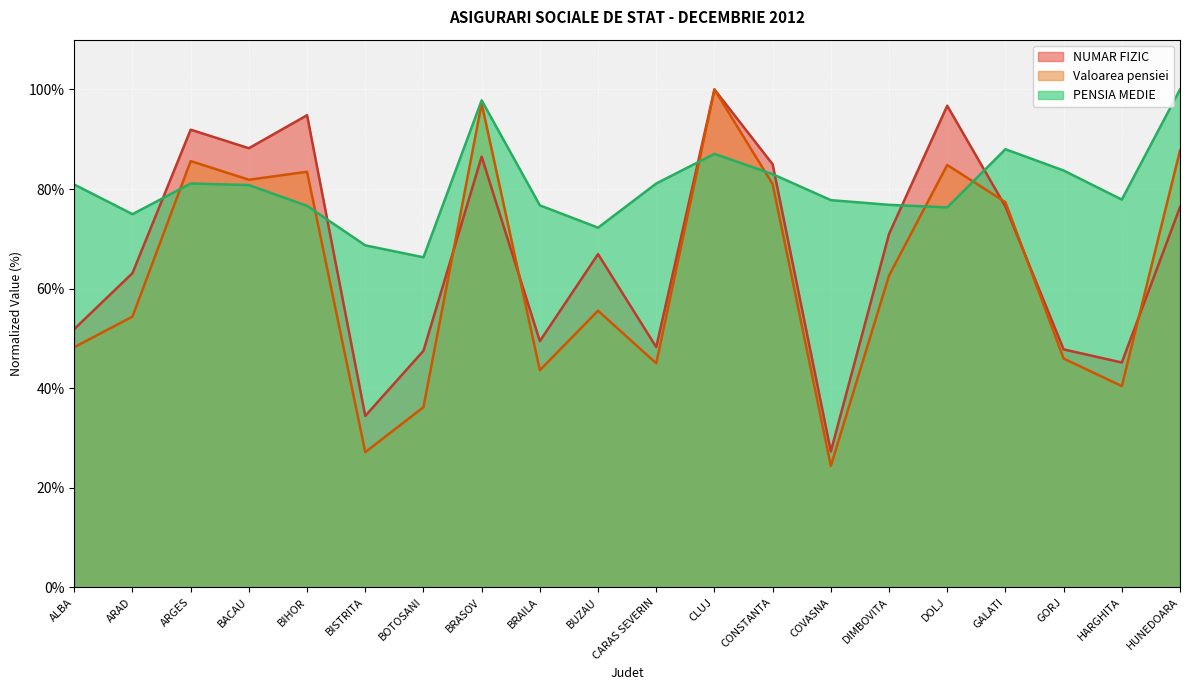

Which category has the lowest value across all series?

COVASNA